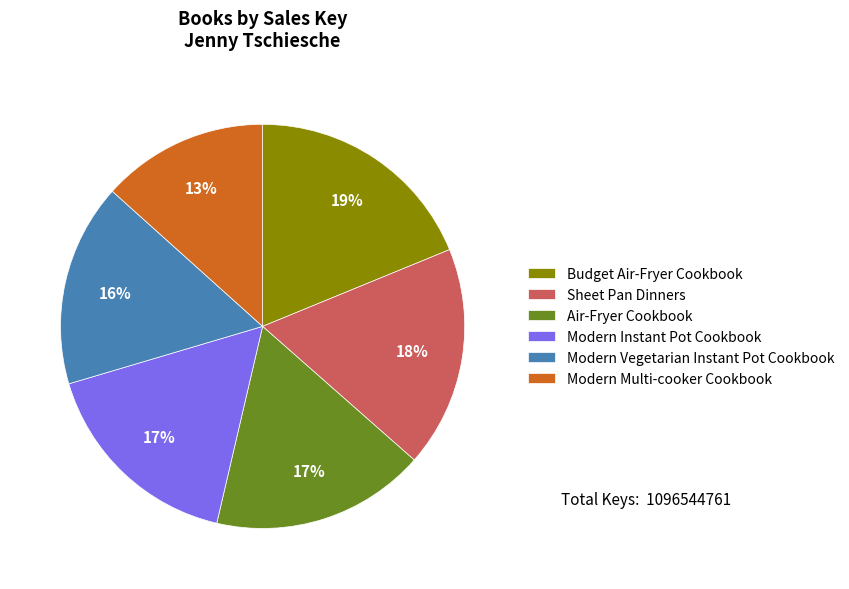

Count the number of slices in the pie.

6